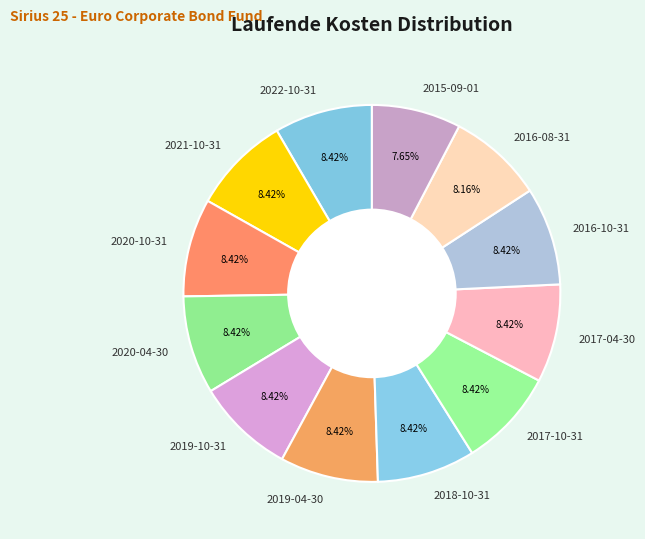

True or false: 2020-10-31 accounts for 8% of the total.

True